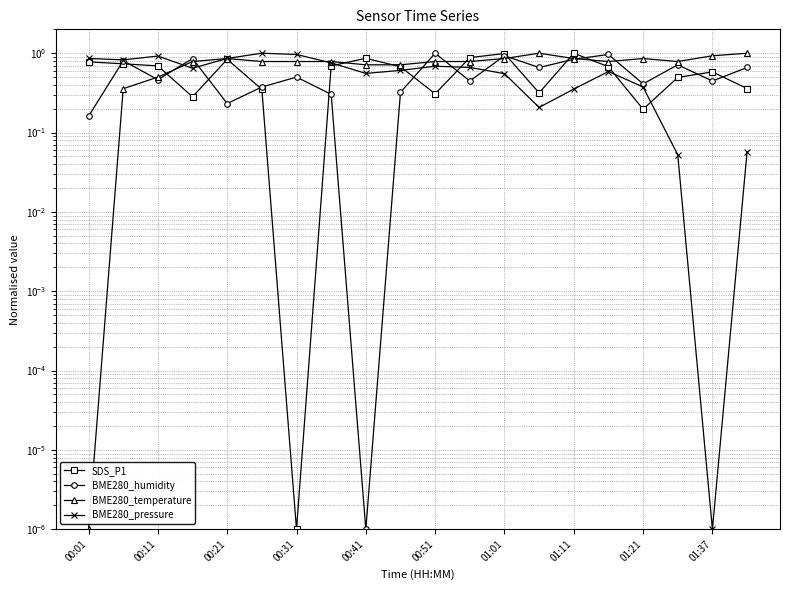

What is the value of the BME280_pressure point at the 17th from the left?

0.4